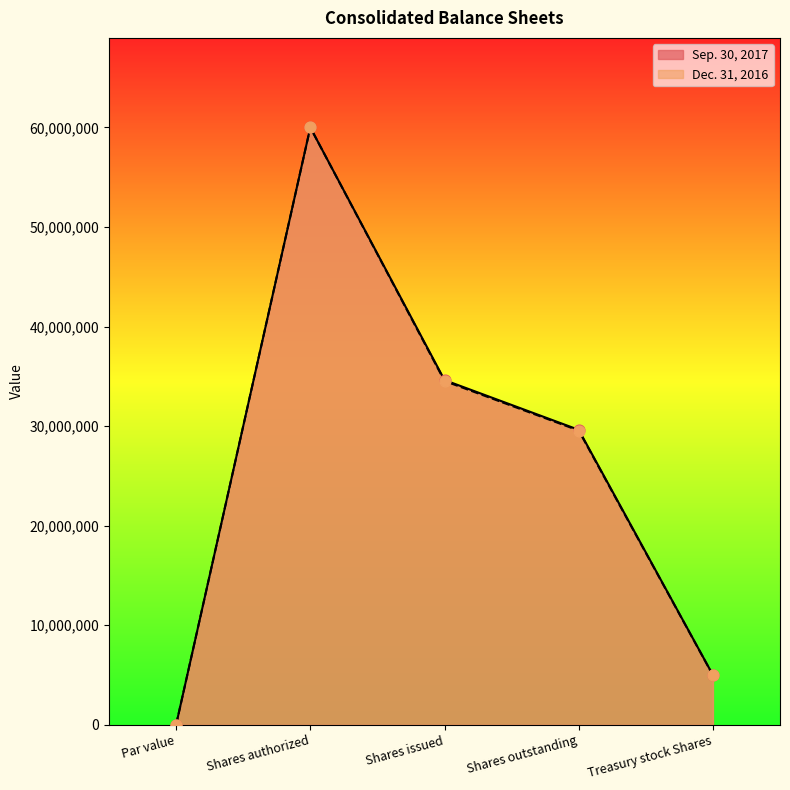

What are all the series names shown in the legend?

Sep. 30, 2017, Dec. 31, 2016